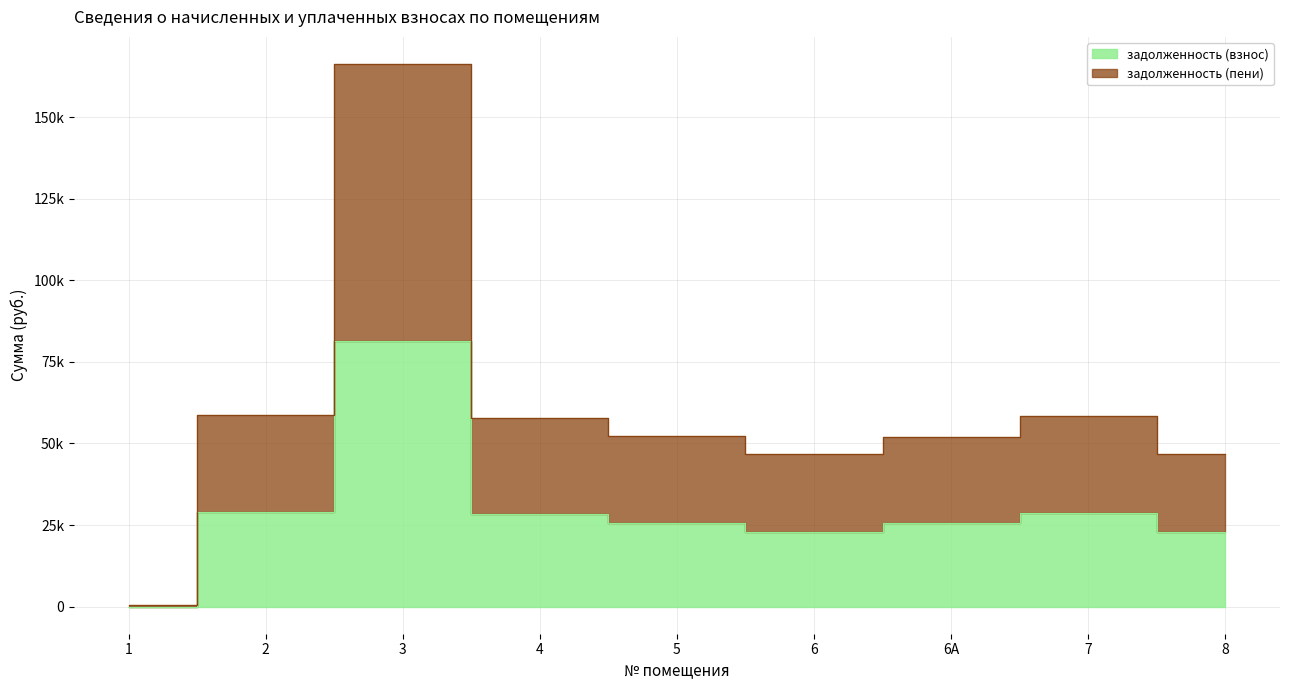

What are all the series names shown in the legend?

задолженность (взнос), задолженность (пени)